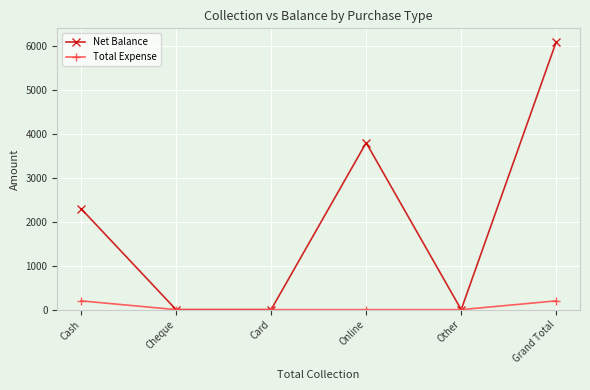

The Net Balance series shows 606 at Cash. True or false?

False